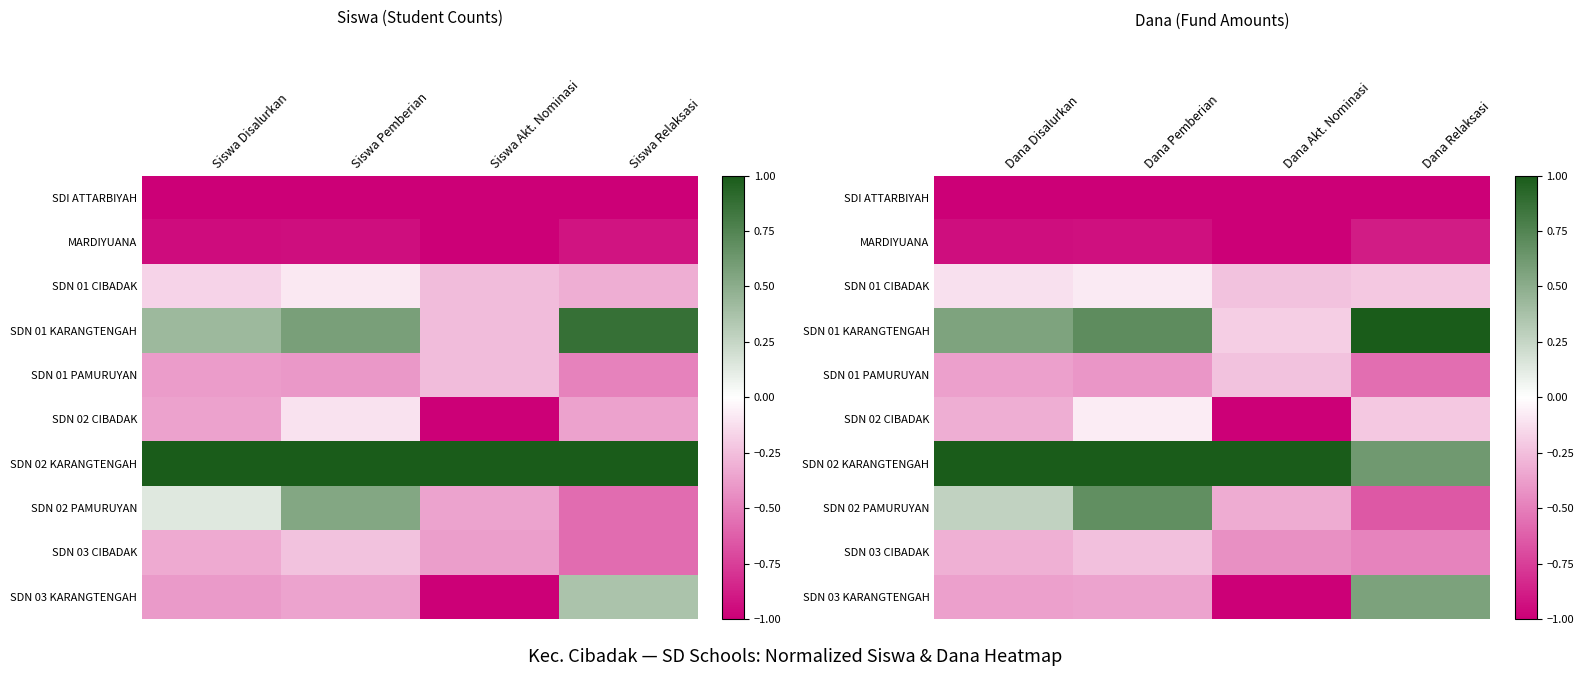

The value of SDN 02 KARANGTENGAH at Dana Akt. Nominasi is 1.0. True or false?

True